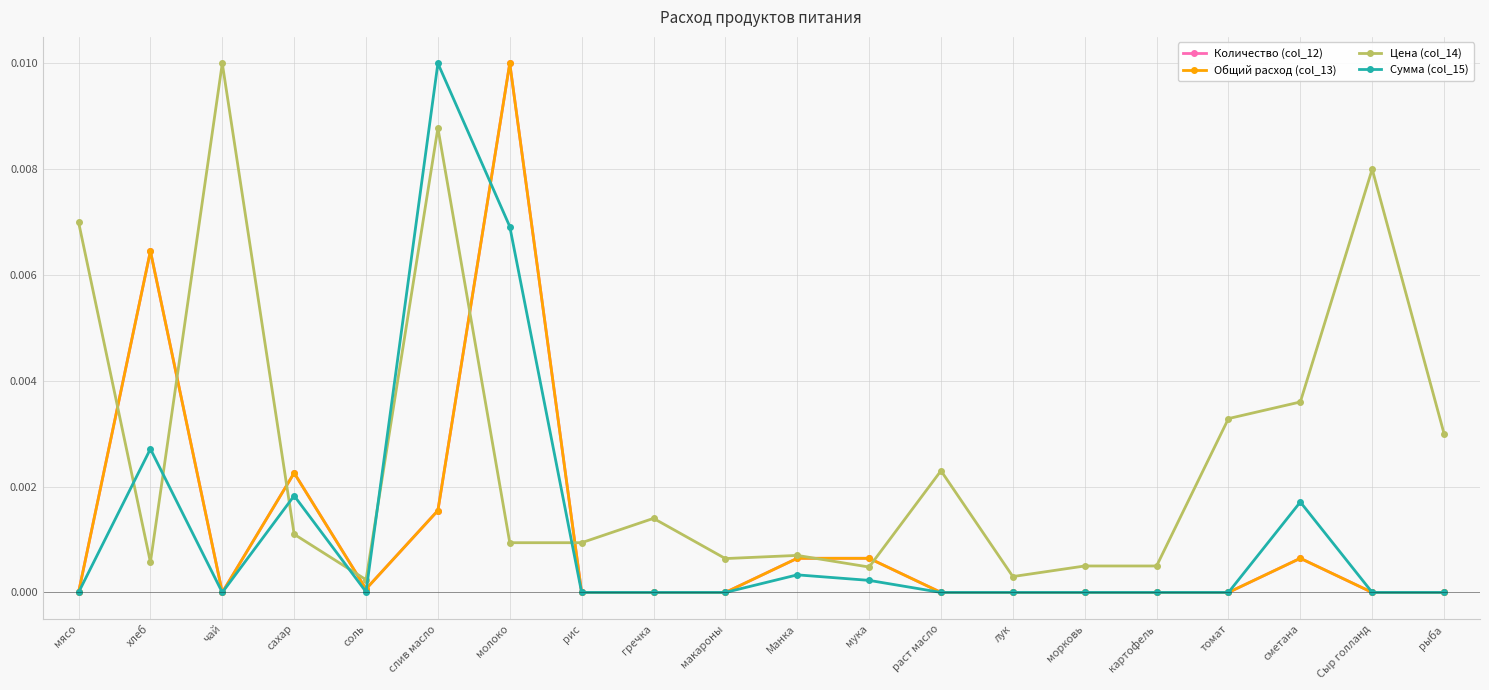

At how many categories does at least one series exceed 0?

20